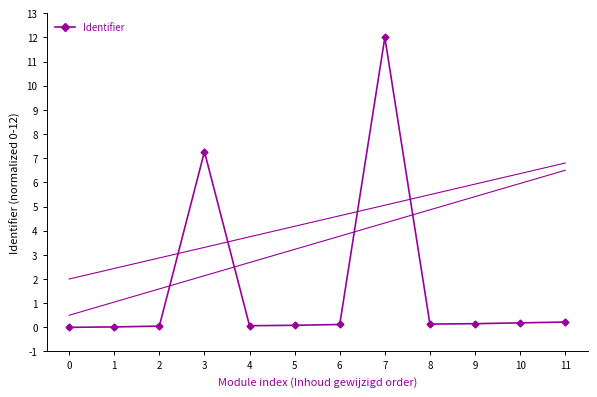

Reading left to right, what are all the values shown in this chart?

0.0	0.0	0.1	7.3	0.1	0.1	0.1	12.0	0.1	0.2	0.2	0.2